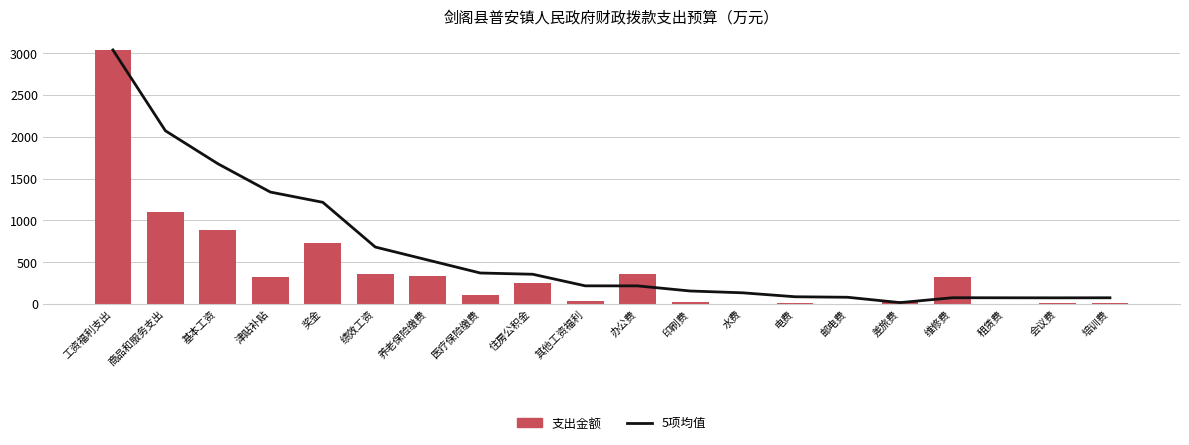

Reading left to right, transcribe all the data shown in this chart.

5项均值: 工资福利支出=3039.4	商品和服务支出=2072.9	基本工资=1678.5	津贴补贴=1339.6	奖金=1217.1	绩效工资=682.3	养老保险缴费=527.0	医疗保险缴费=371.7	住房公积金=356.6	其他工资福利=218.2	办公费=217.5	印刷费=156.5	水费=134.8	电费=87.5	邮电费=81.5	差旅费=17.4	维修费=76.0	租赁费=75.2	会议费=74.6	培训费=75.4
支出金额: 工资福利支出=3039.4	商品和服务支出=1106.4	基本工资=889.6	津贴补贴=323.1	奖金=727.2	绩效工资=365.0	养老保险缴费=330.1	医疗保险缴费=113.4	住房公积金=247.6	其他工资福利=34.8	办公费=361.6	印刷费=25.0	水费=5.0	电费=11.0	邮电费=5.0	差旅费=41.2	维修费=318.0	租赁费=1.0	会议费=8.0	培训费=8.7